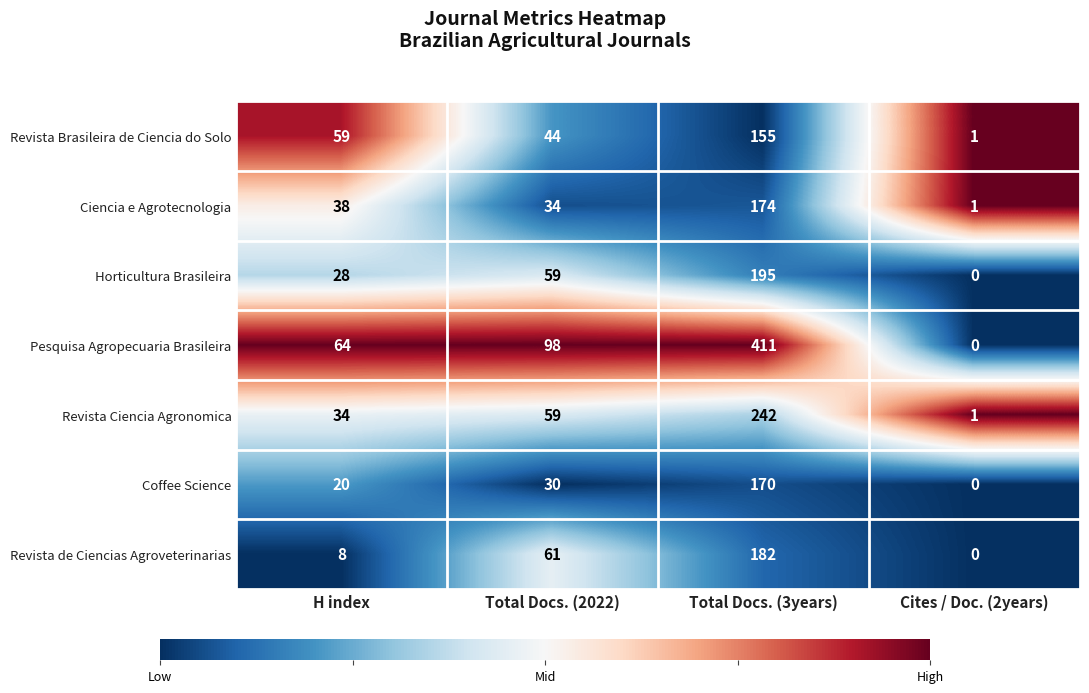

Is it true that Horticultura Brasileira equals 195 at Total Docs. (3years)?

True